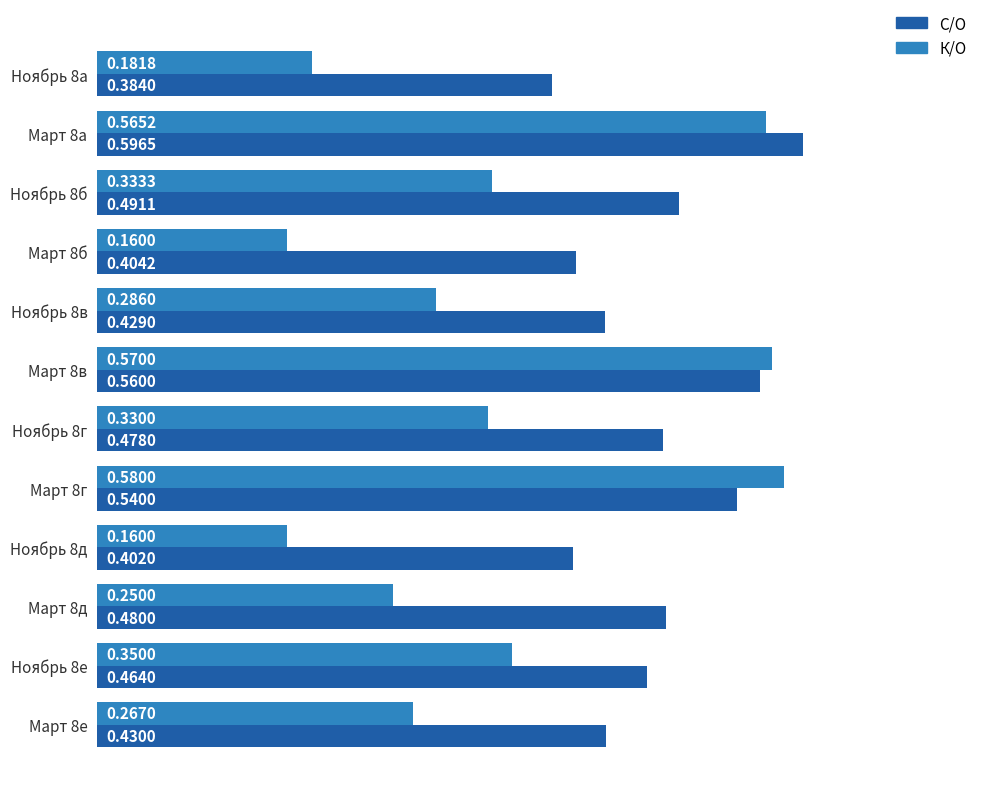

Between Ноябрь 8в and Ноябрь 8д, which series saw the biggest shift?

К/О